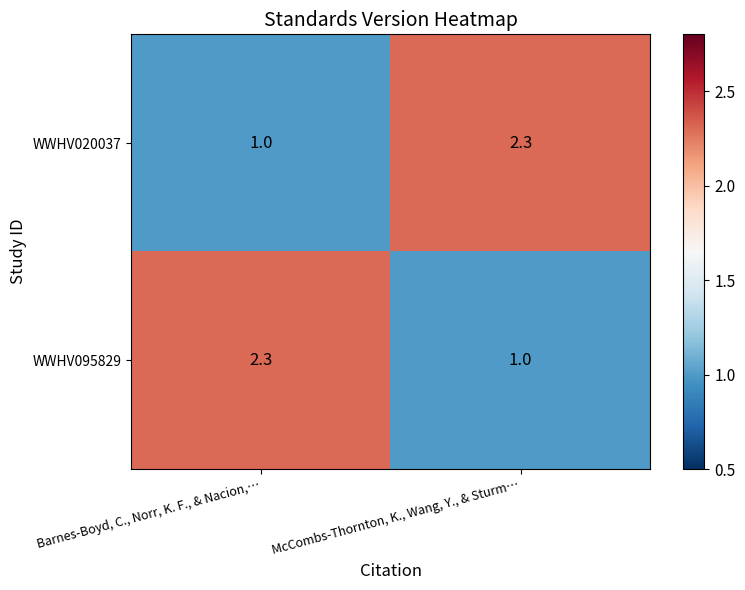

Rank the series at Barnes-Boyd, C., Norr, K. F., & Nacion,… from highest to lowest value.

WWHV095829, WWHV020037